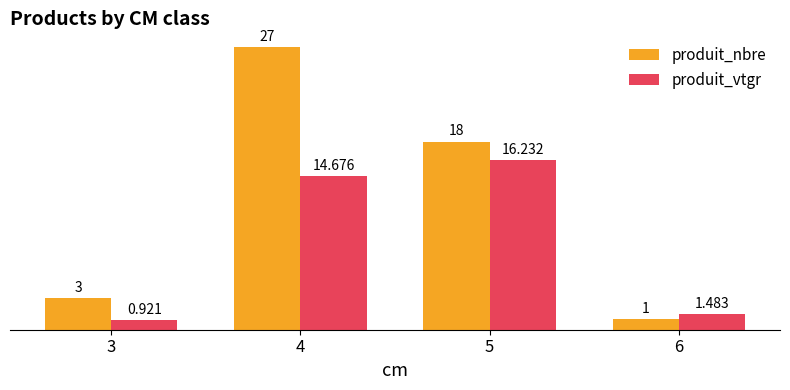

What is the total value across all series at 3?

3.9